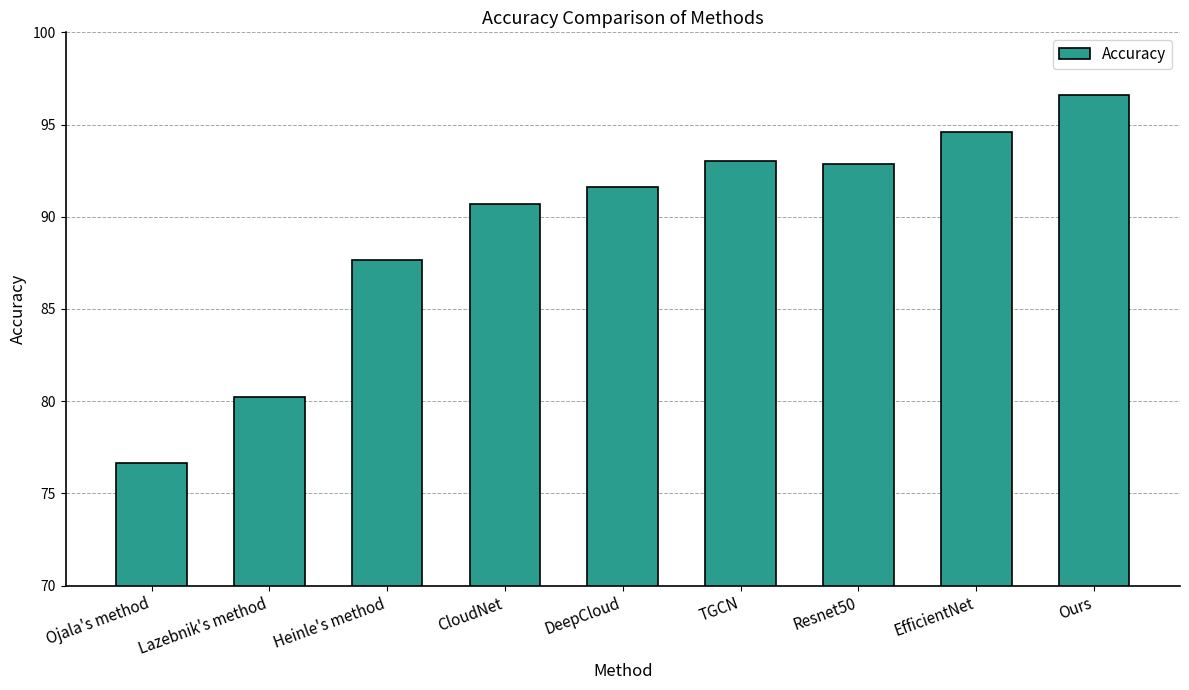

What position from the left is Heinle's method?

3